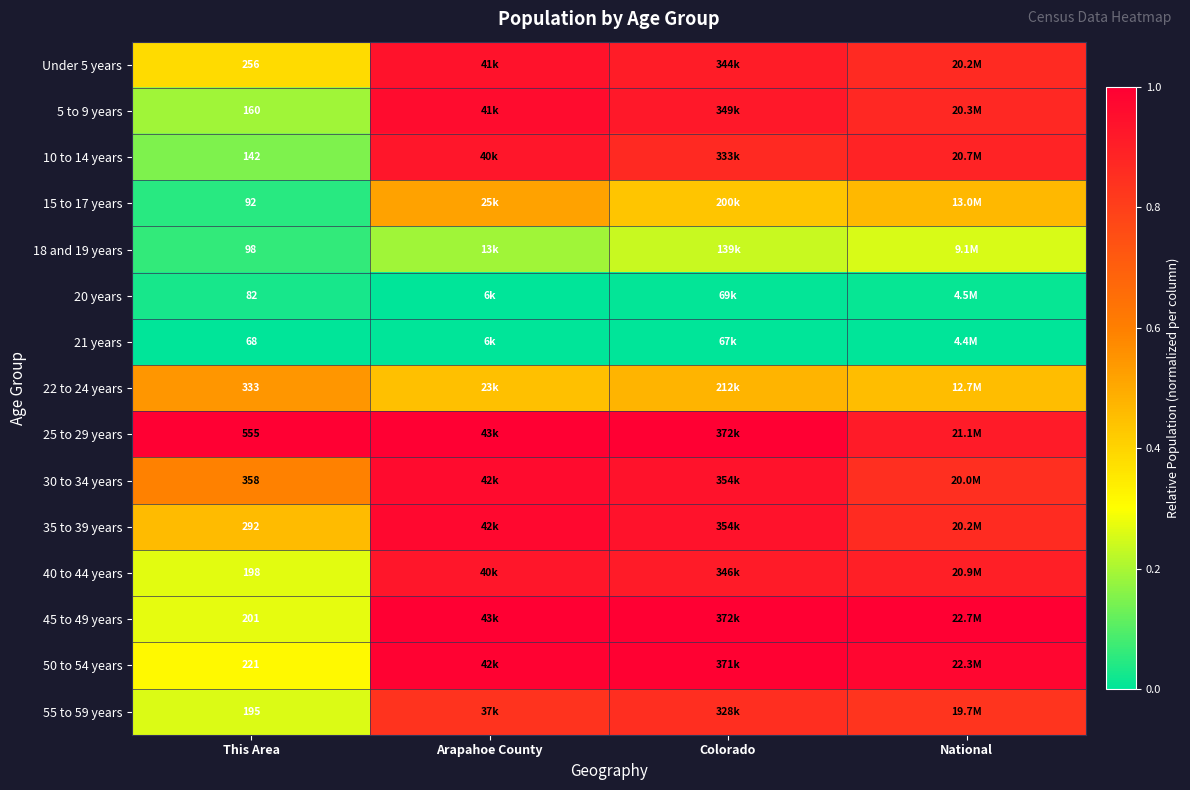

What is the total value across all series at Arapahoe County?

10.7